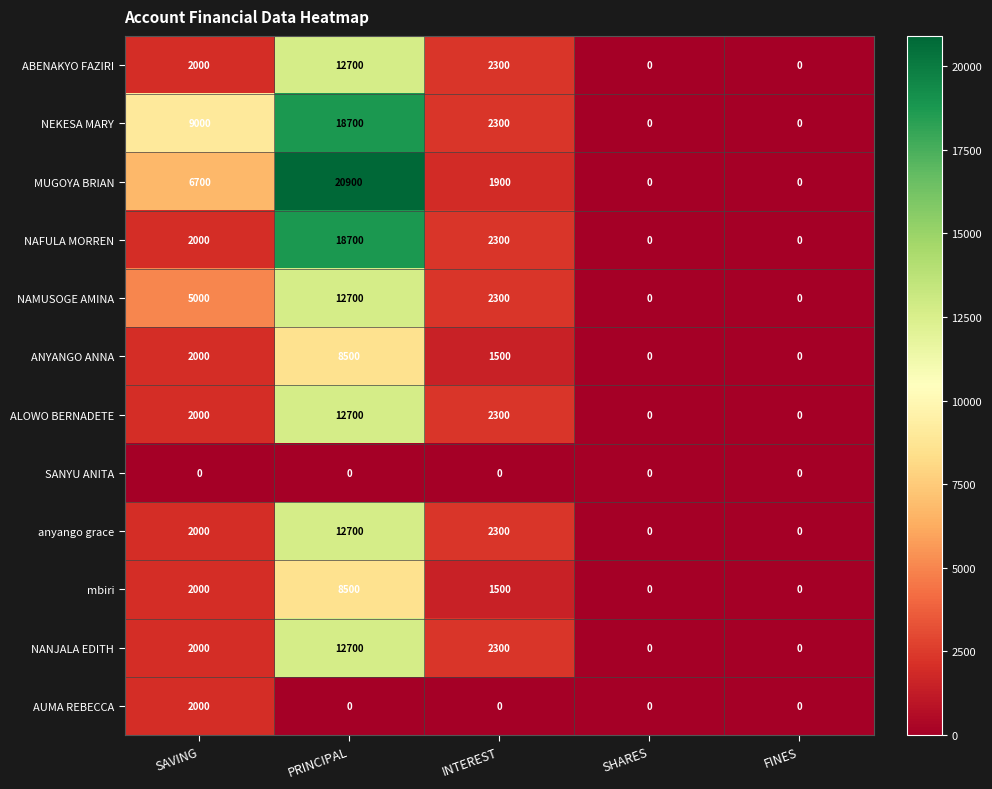

How many distinct data groups are displayed?

12